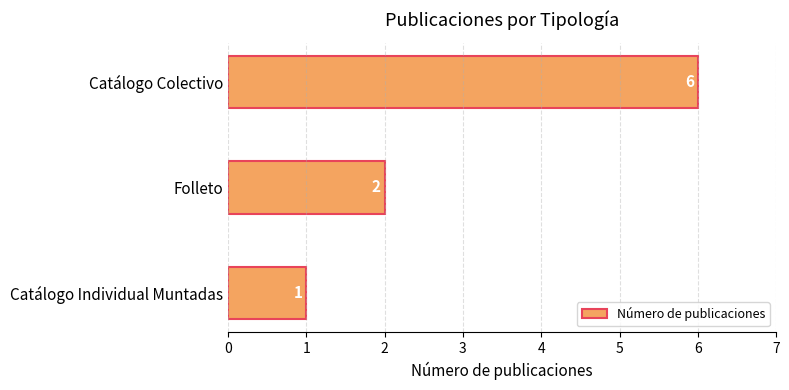

What is the average value?

3